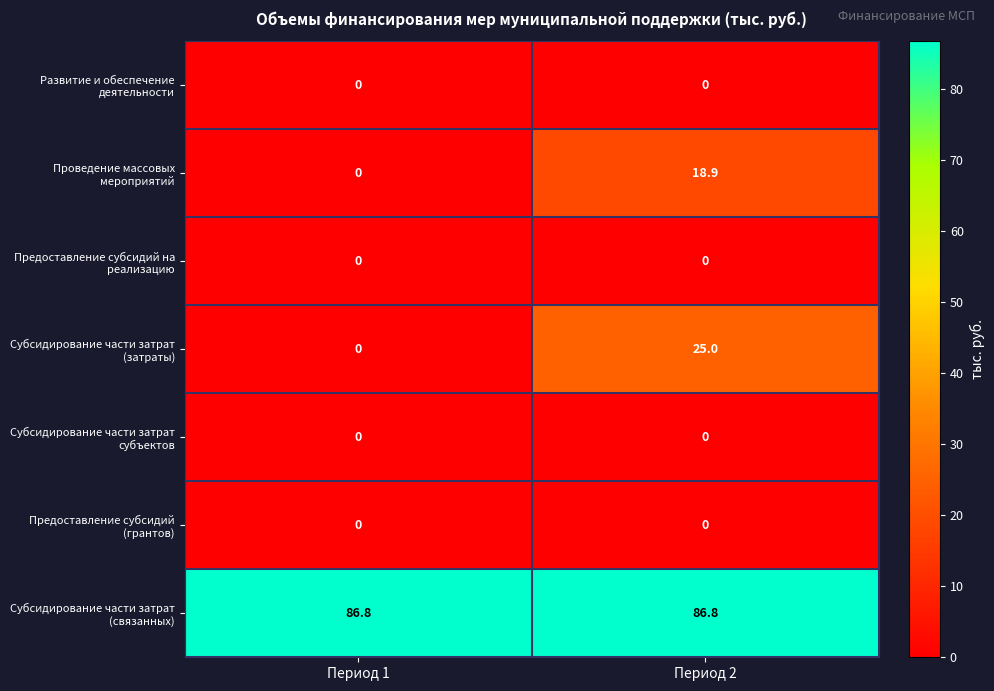

What is the total value across all series at Период 2?

130.7